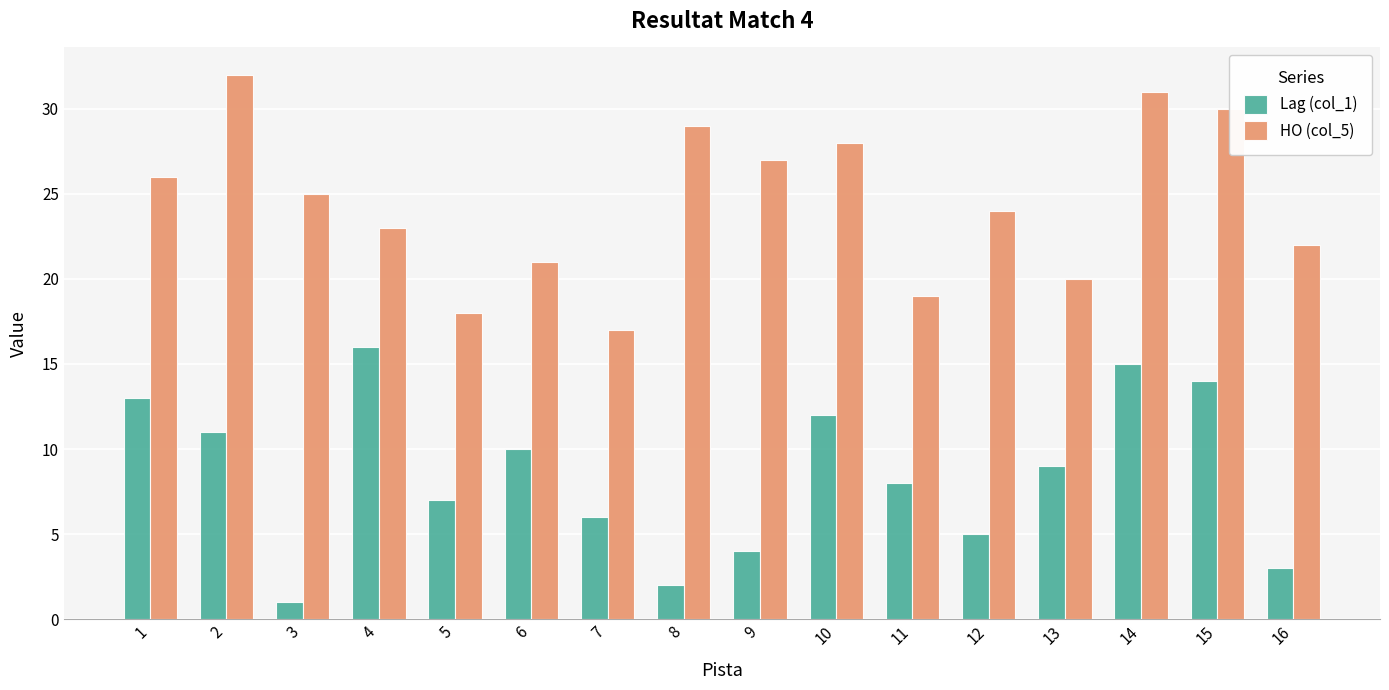

Rank the series by their average value, from highest to lowest.

HO (col_5), Lag (col_1)